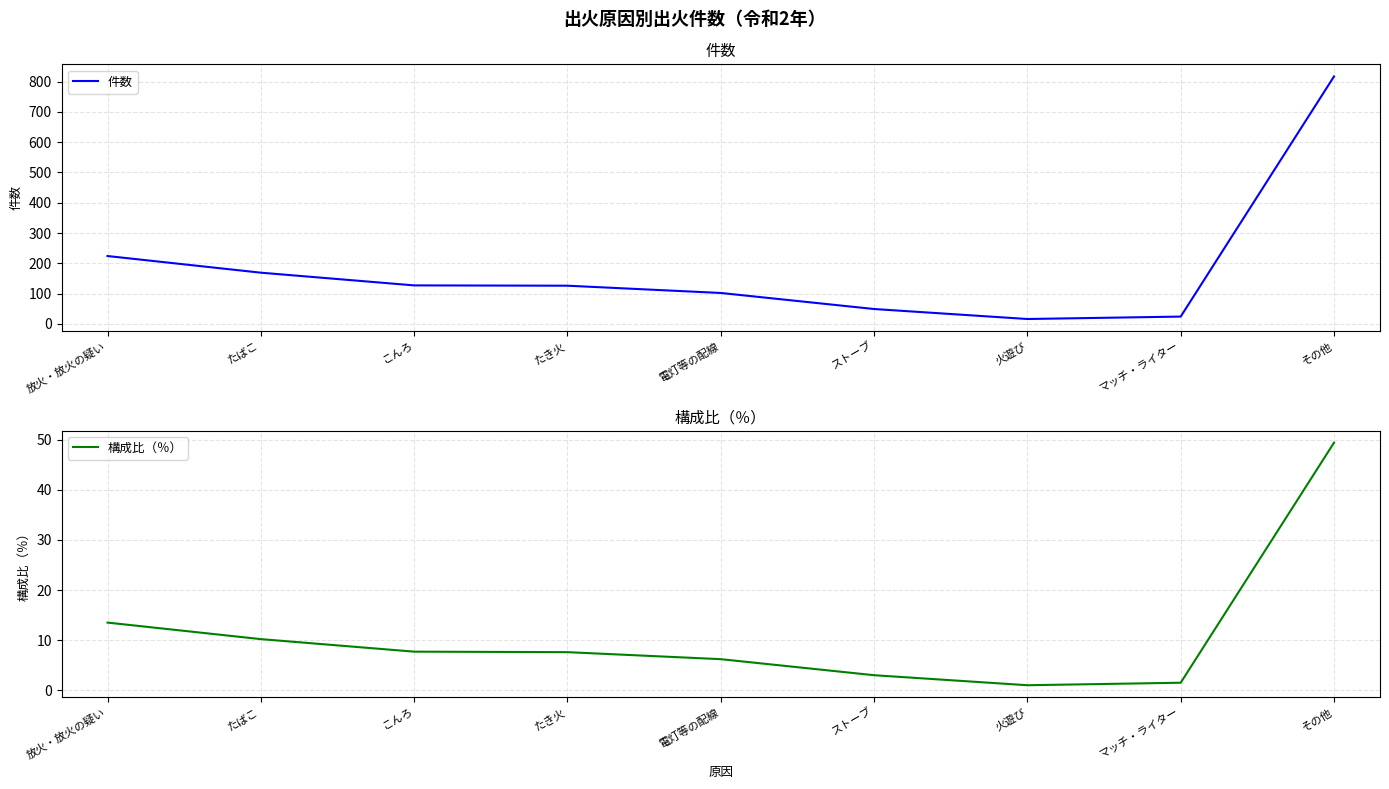

Where is 構成比（％） nearest to the value 25?

放火・放火の疑い